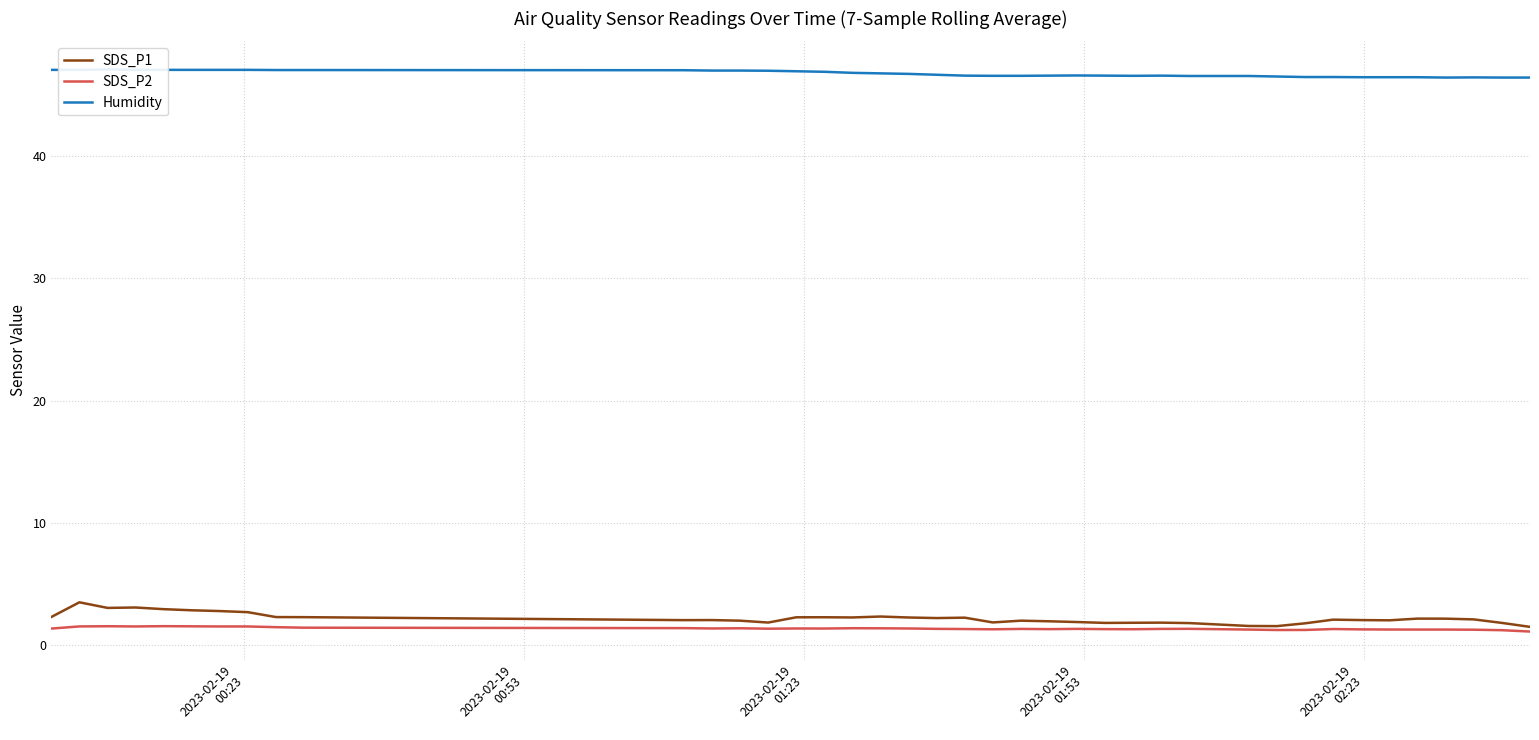

Reading right to left, extract all data points from this chart.

SDS_P1: 1.5	1.8	2.1	2.2	2.2	2.1	2.1	2.1	1.8	1.6	1.6	1.8	1.9	1.9	1.8	1.9	2.0	2.0	1.9	2.3	2.2	2.3	2.4	2.3	2.3	2.3	1.9	2.0	2.1	2.1	2.3	2.3	2.7	2.8	2.9	3.0	3.1	3.1	3.5	2.3
SDS_P2: 1.1	1.2	1.3	1.3	1.3	1.3	1.3	1.3	1.3	1.3	1.3	1.4	1.4	1.3	1.3	1.4	1.3	1.4	1.3	1.3	1.4	1.4	1.4	1.4	1.4	1.4	1.4	1.4	1.4	1.4	1.5	1.5	1.6	1.6	1.6	1.6	1.6	1.6	1.6	1.4
Humidity: 46.4	46.4	46.4	46.4	46.4	46.4	46.4	46.4	46.4	46.5	46.5	46.5	46.5	46.5	46.5	46.5	46.5	46.5	46.5	46.5	46.6	46.7	46.7	46.8	46.8	46.9	46.9	46.9	46.9	47.0	47.0	47.0	47.0	47.0	47.0	47.0	47.0	47.0	47.0	47.0